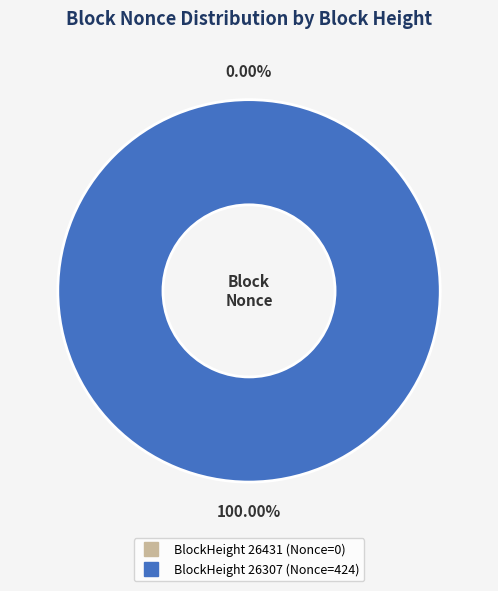

Does any single category account for the majority?

Yes